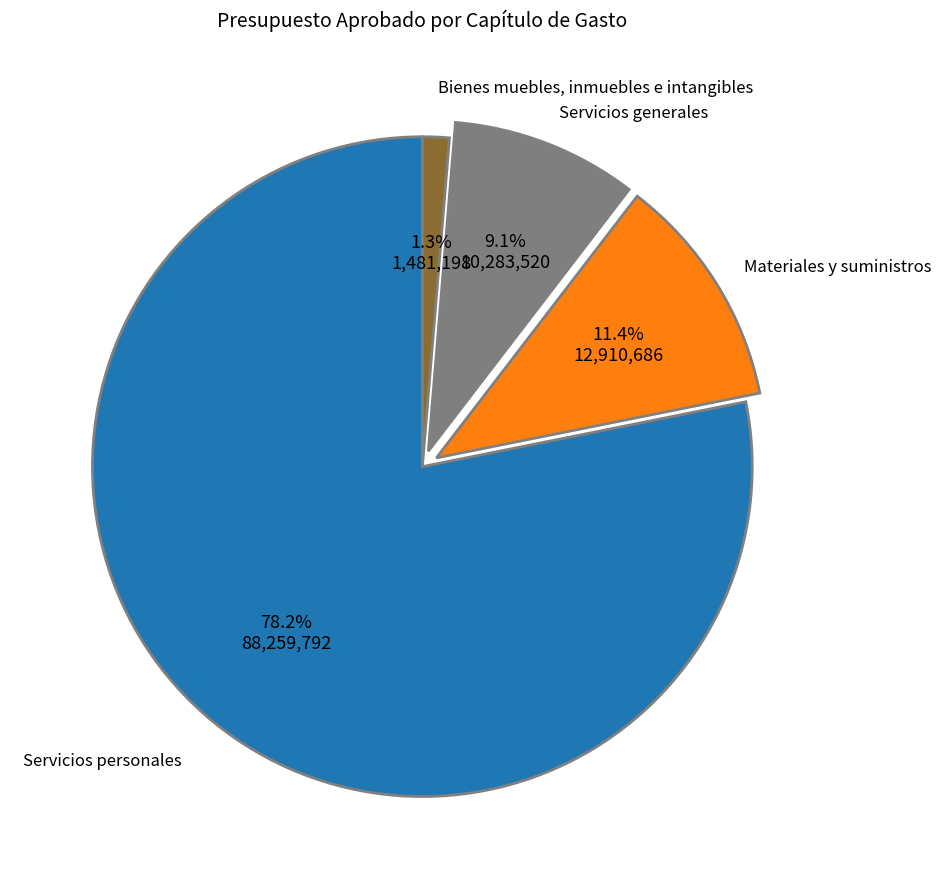

Which has a higher value, Servicios personales or Bienes muebles, inmuebles e intangibles?

Servicios personales